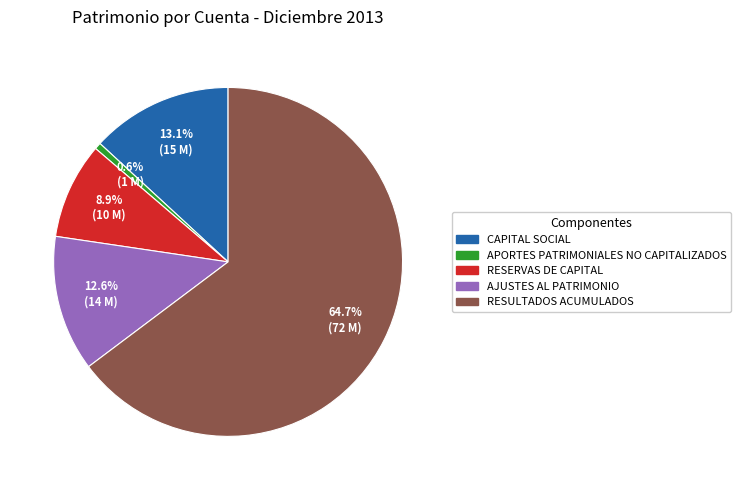

Does any single category account for the majority?

Yes